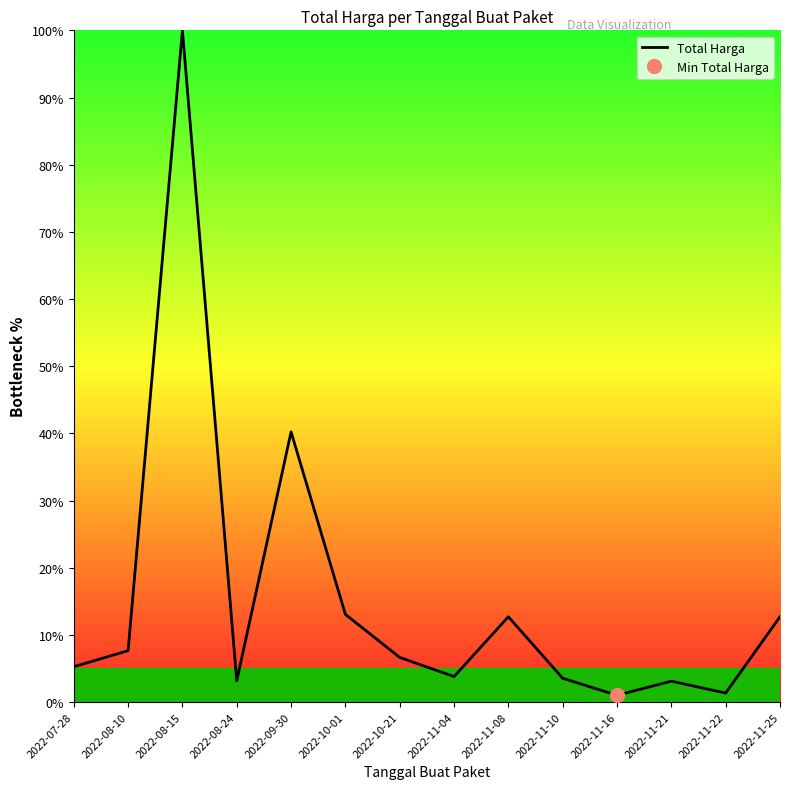

What is the difference between the values at 2022-11-10 and 2022-11-25?

9.2